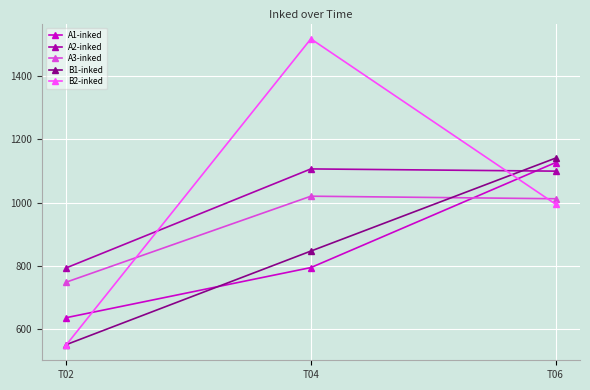

List the series in order of their peak value, highest first.

B2-inked, B1-inked, A1-inked, A2-inked, A3-inked